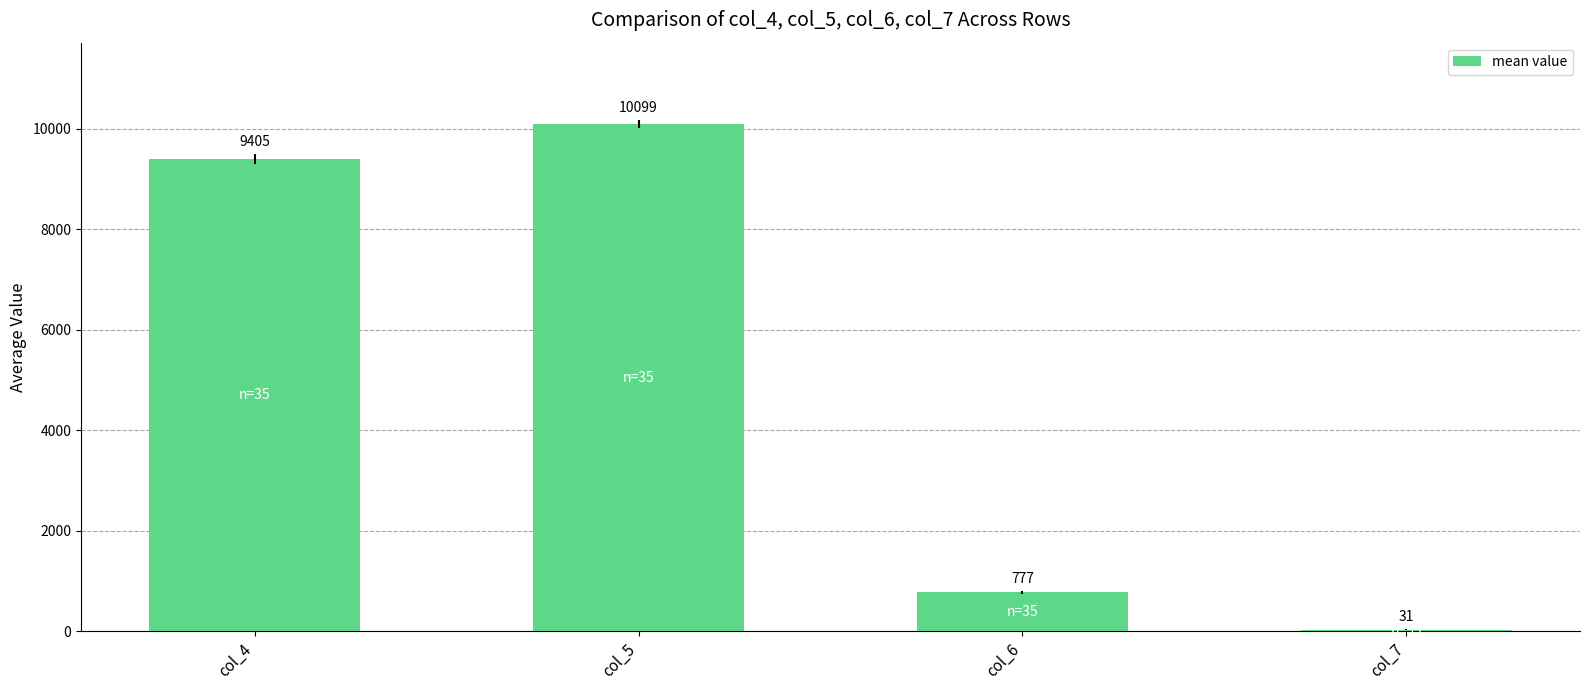

Which category has the highest value across all series?

col_5